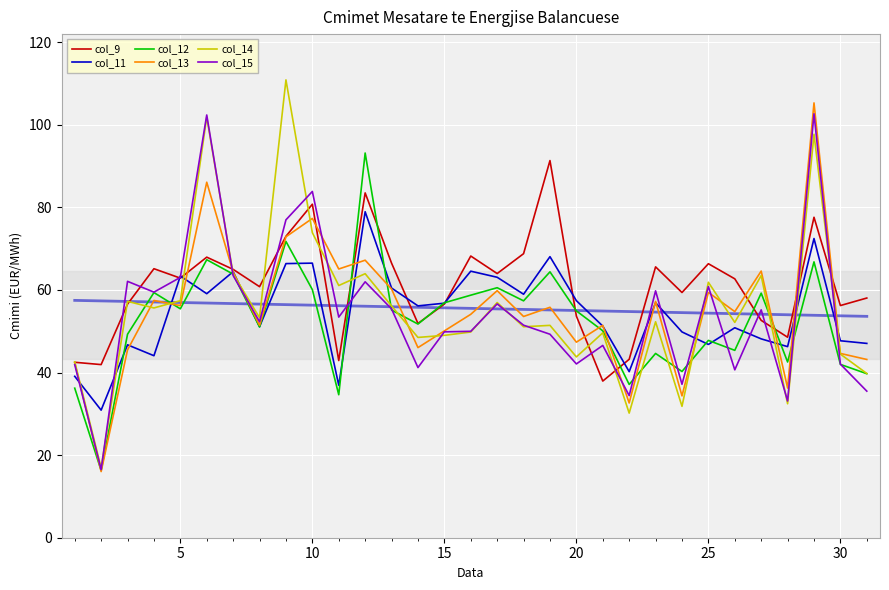

What is the minimum value for col_13?

16.0